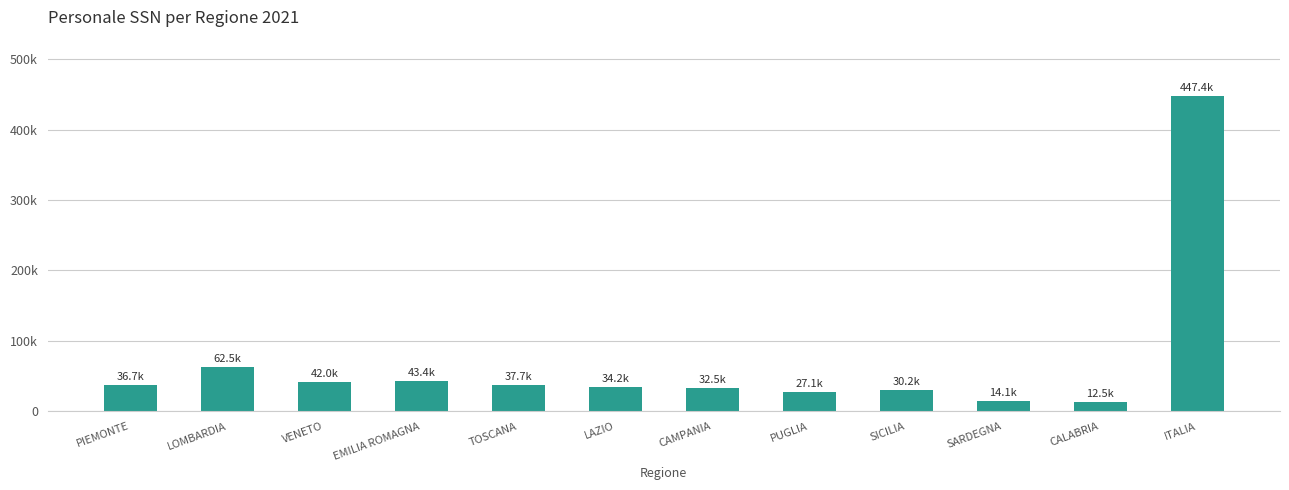

Rank the categories by value from highest to lowest.

ITALIA, LOMBARDIA, EMILIA ROMAGNA, VENETO, TOSCANA, PIEMONTE, LAZIO, CAMPANIA, SICILIA, PUGLIA, SARDEGNA, CALABRIA